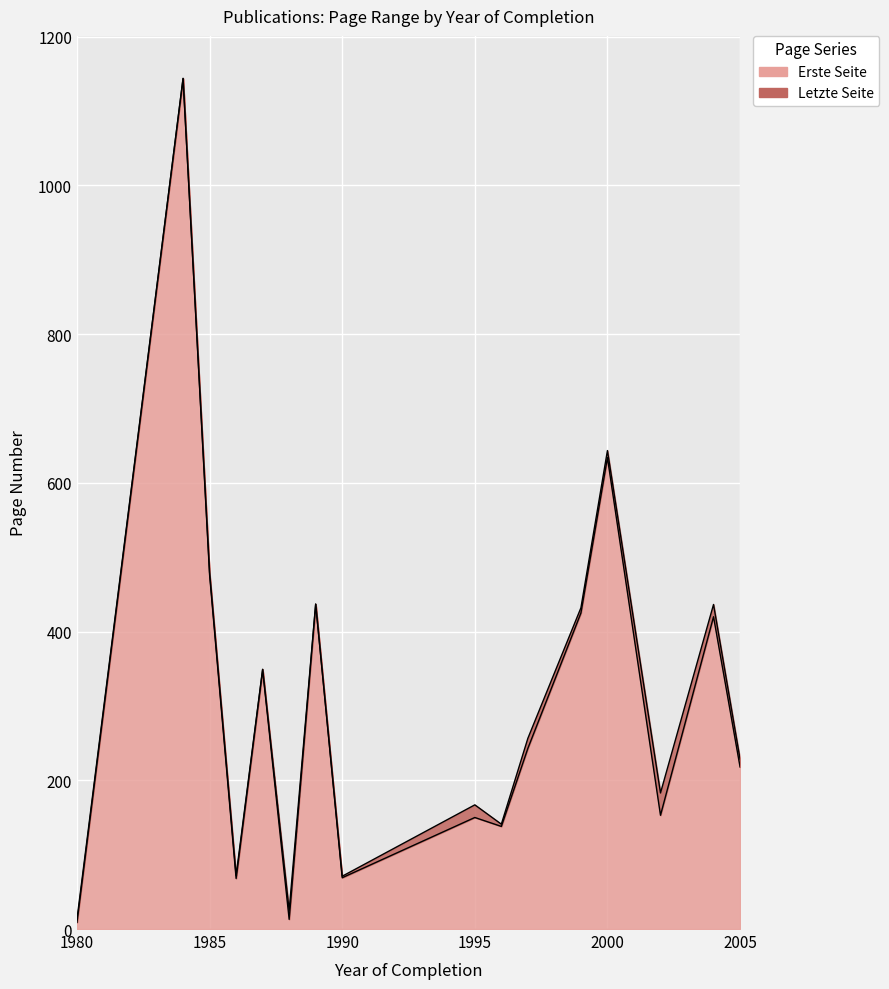

What are all the series names shown in the legend?

Erste Seite, Letzte Seite